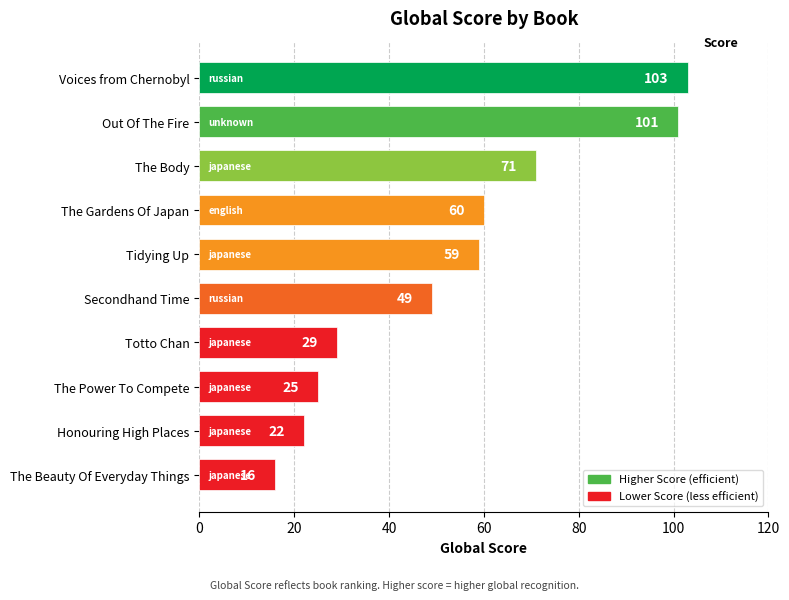

How many bars are there in total?

10